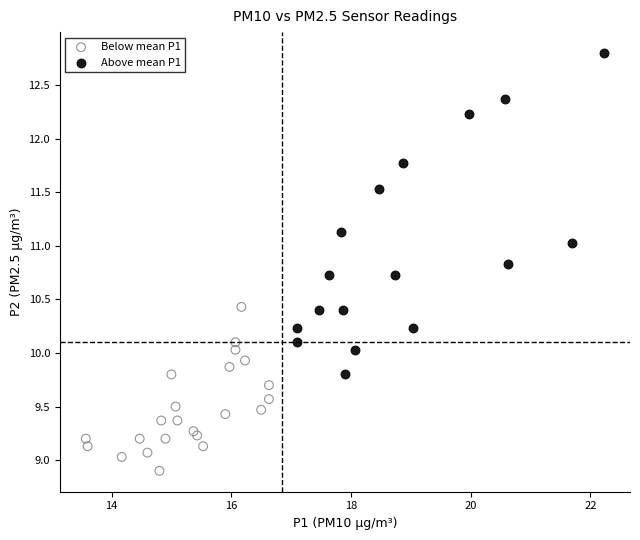

What are all the series names shown in the legend?

Below mean P1, Above mean P1